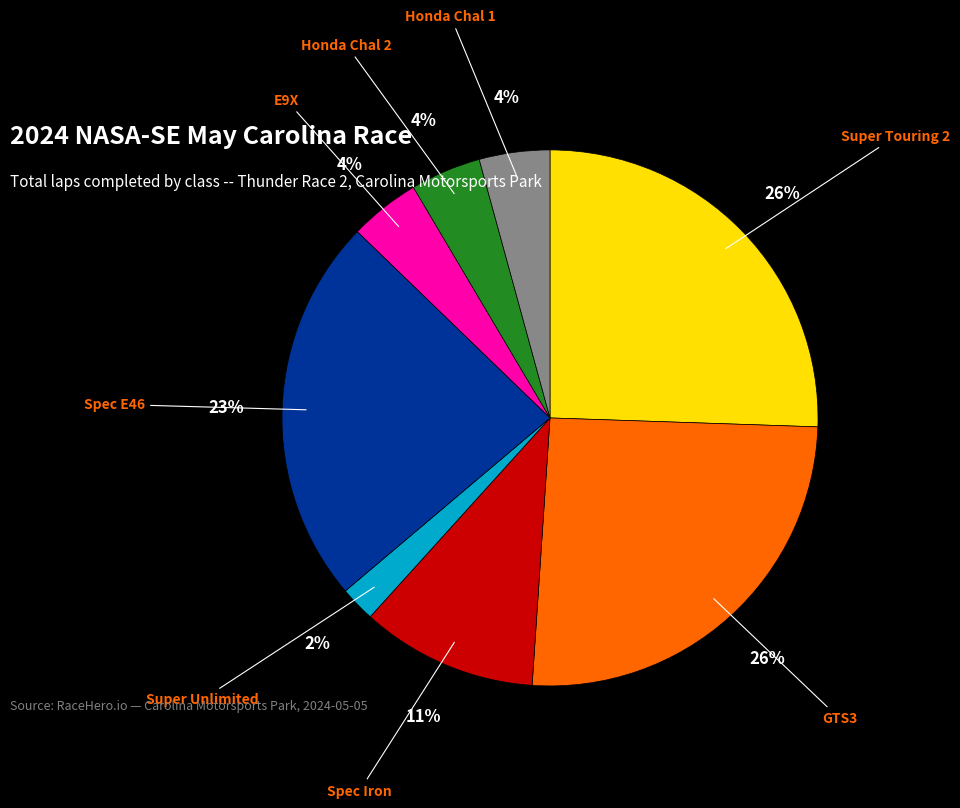

What percentage is the Super Unlimited slice, to the nearest percent?

2%